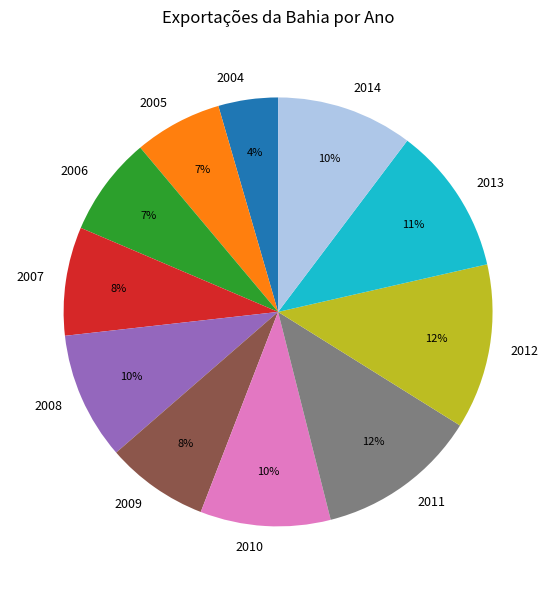

Count the number of slices in the pie.

11